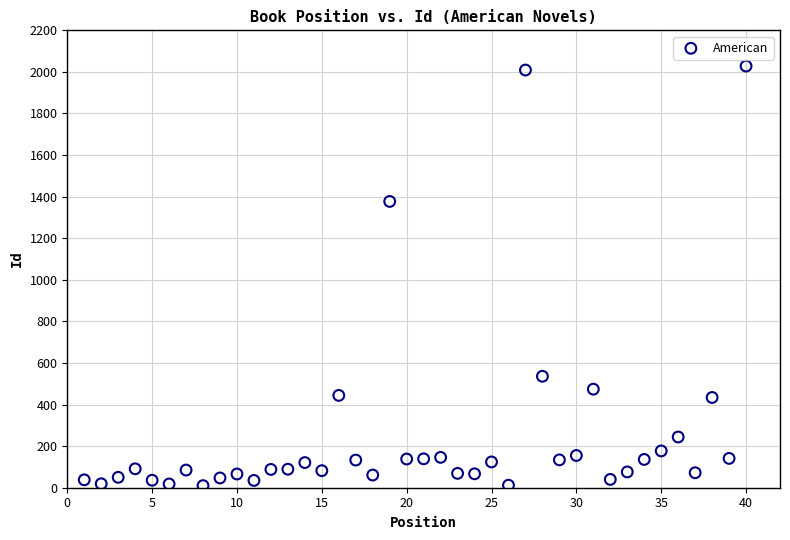

What Y value in the scatter plot is closest to 1019?

1377